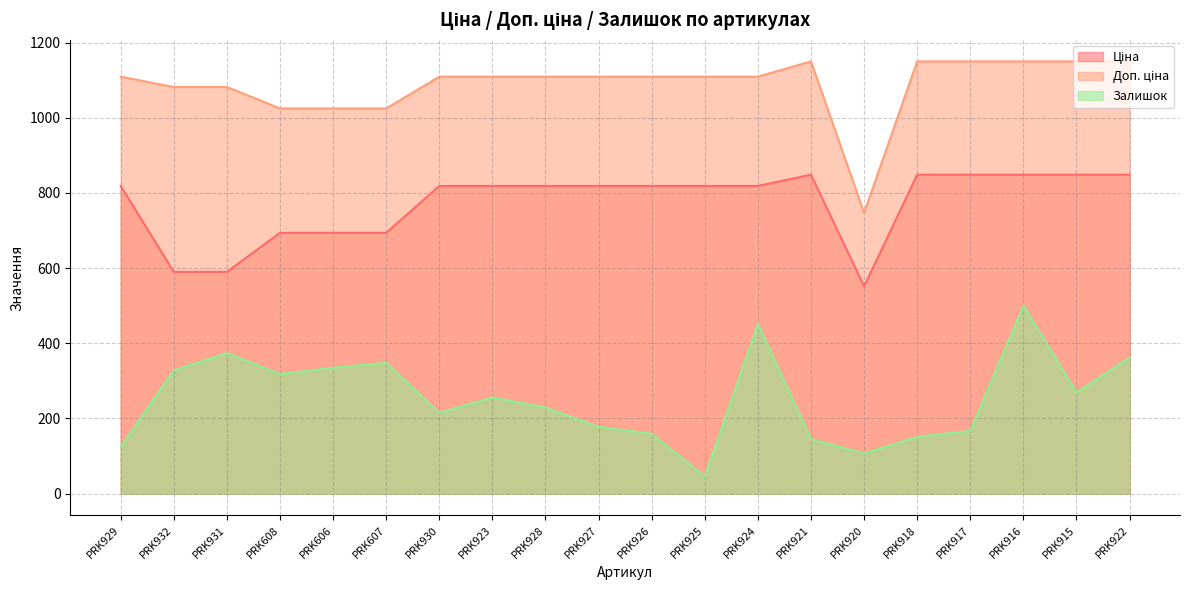

The value of Ціна at PRK916 is 848.4. True or false?

True